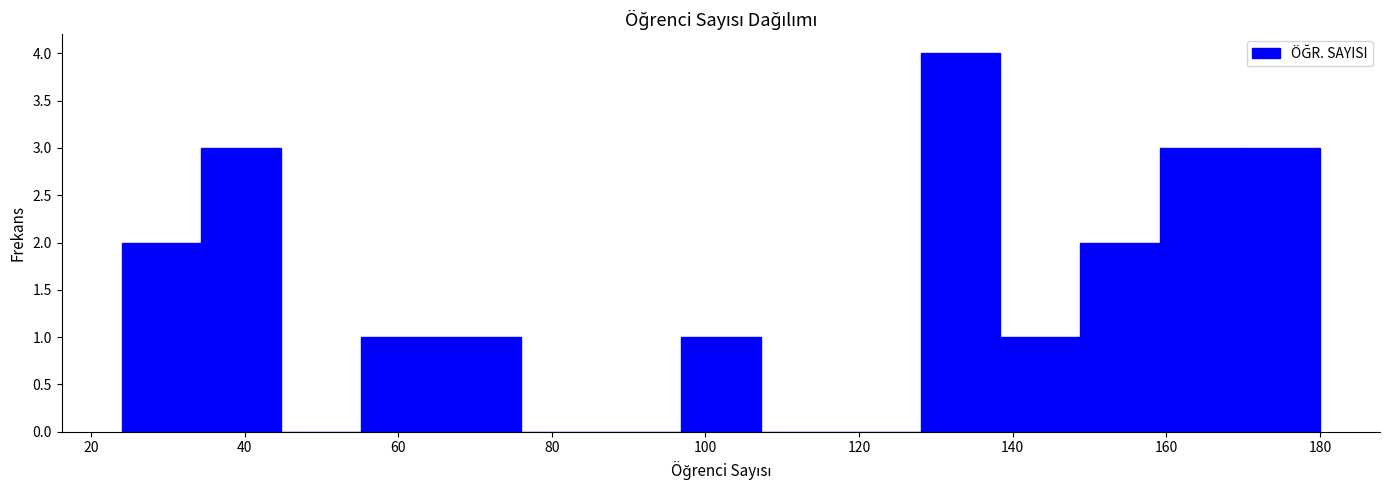

Reading left to right, list every bar in this chart as the range it spans on the x-axis followed by its height. Neither the bar edges nor the heights are printed on the chart, so give them approximately, as read against the axes.

24.0 to 34.4: 2
34.4 to 44.8: 3
44.8 to 55.2: 0
55.2 to 65.6: 1
65.6 to 76.0: 1
76.0 to 86.4: 0
86.4 to 96.8: 0
96.8 to 107.2: 1
107.2 to 117.6: 0
117.6 to 128.0: 0
128.0 to 138.4: 4
138.4 to 148.8: 1
148.8 to 159.2: 2
159.2 to 169.6: 3
169.6 to 180.0: 3